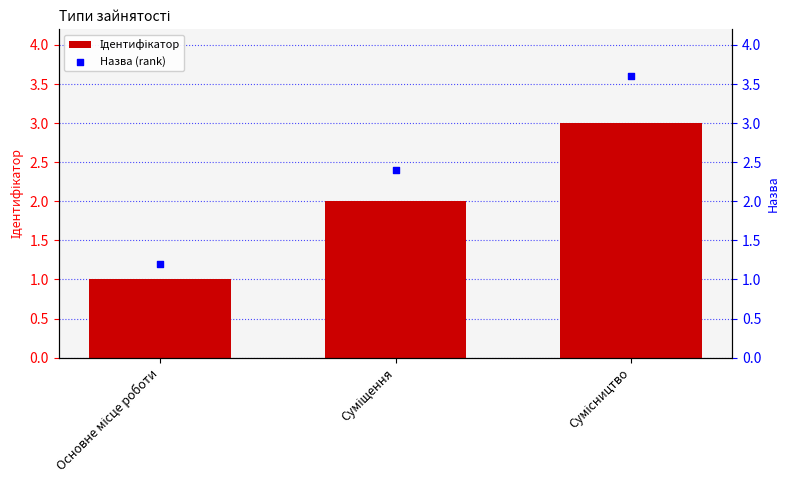

Which series has the largest total across all categories?

Назва (rank)